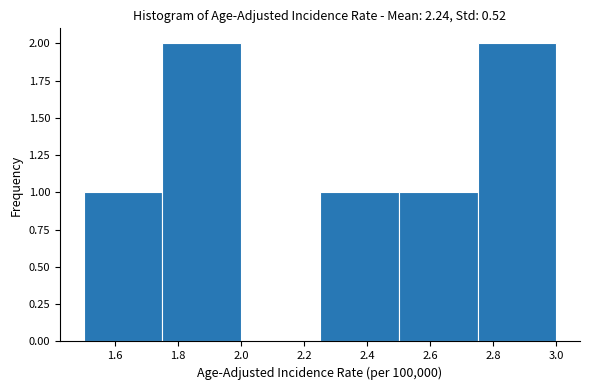

Reading left to right, list every bar in this chart as the range it spans on the x-axis followed by its height. The values are not printed on the chart, so give them approximately, as read against the axis.

1.50 to 1.75: 1
1.75 to 2.00: 2
2.00 to 2.25: 0
2.25 to 2.50: 1
2.50 to 2.75: 1
2.75 to 3.00: 2